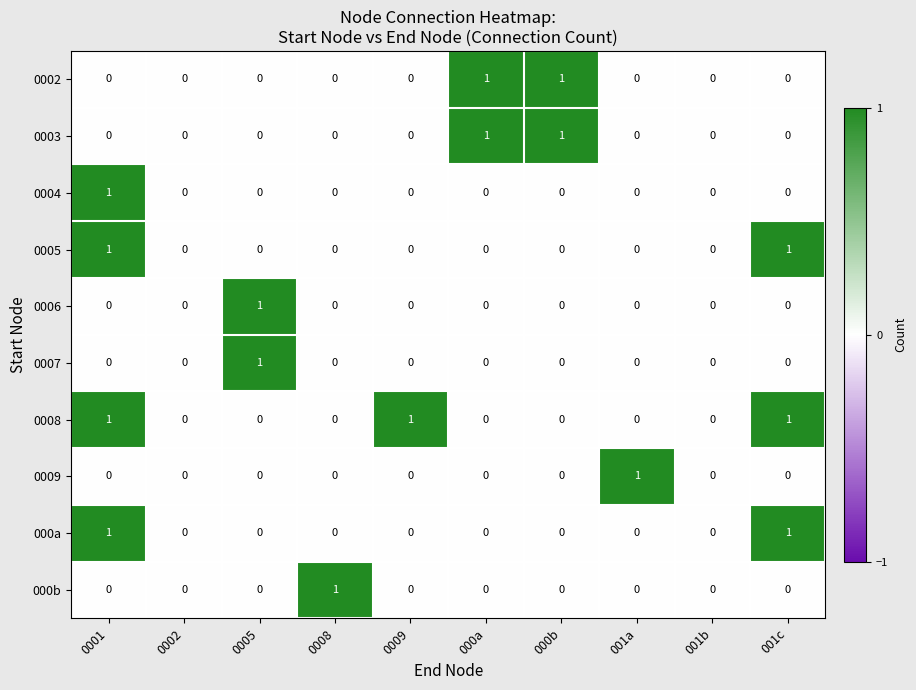

What is the sum of all 0008 values?

3